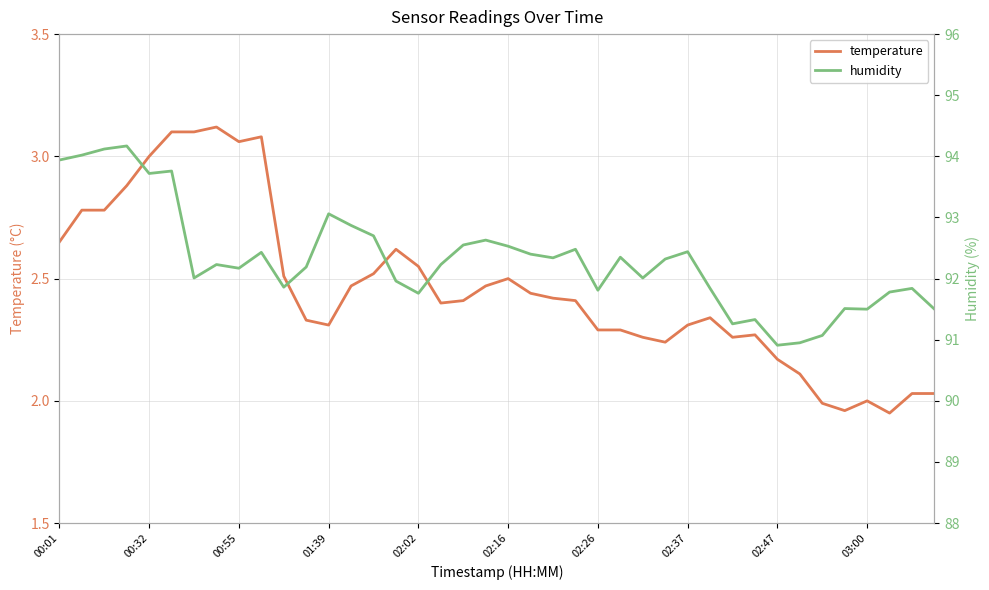

Which series has the largest total across all categories?

humidity